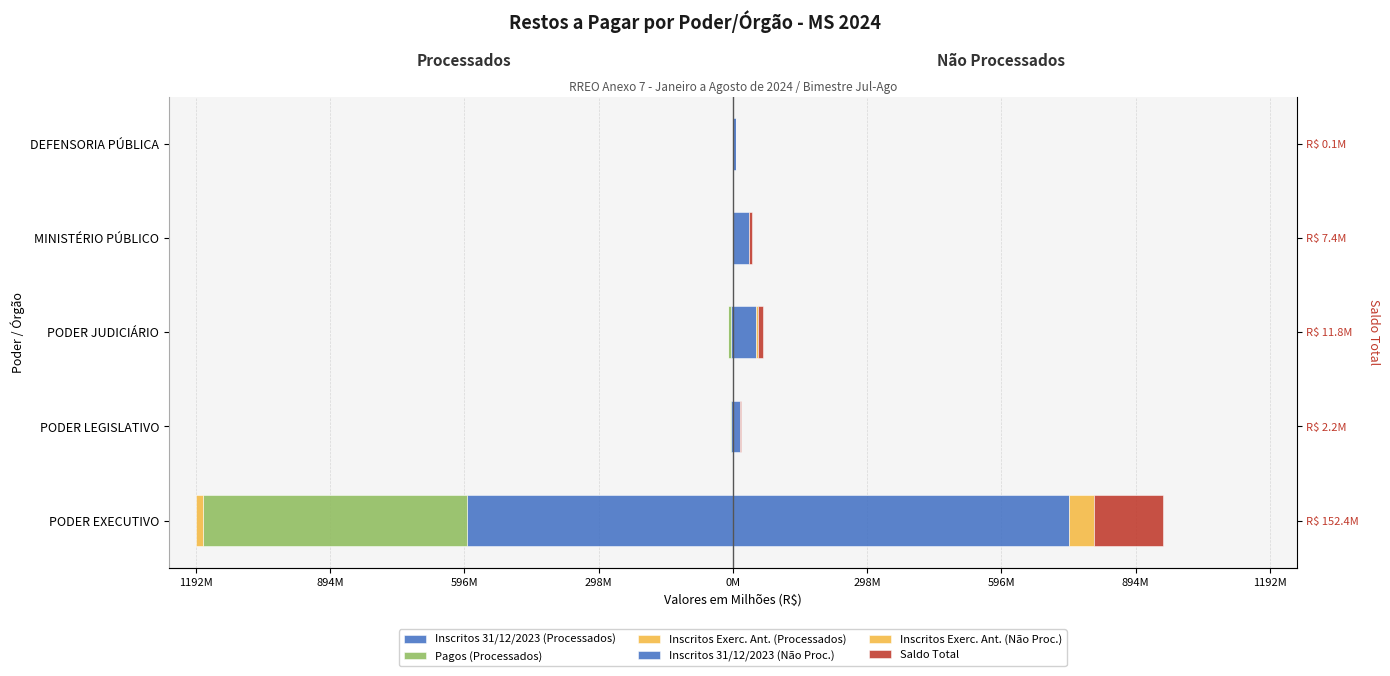

Which has a higher value, PODER JUDICIÁRIO or PODER EXECUTIVO?

PODER JUDICIÁRIO